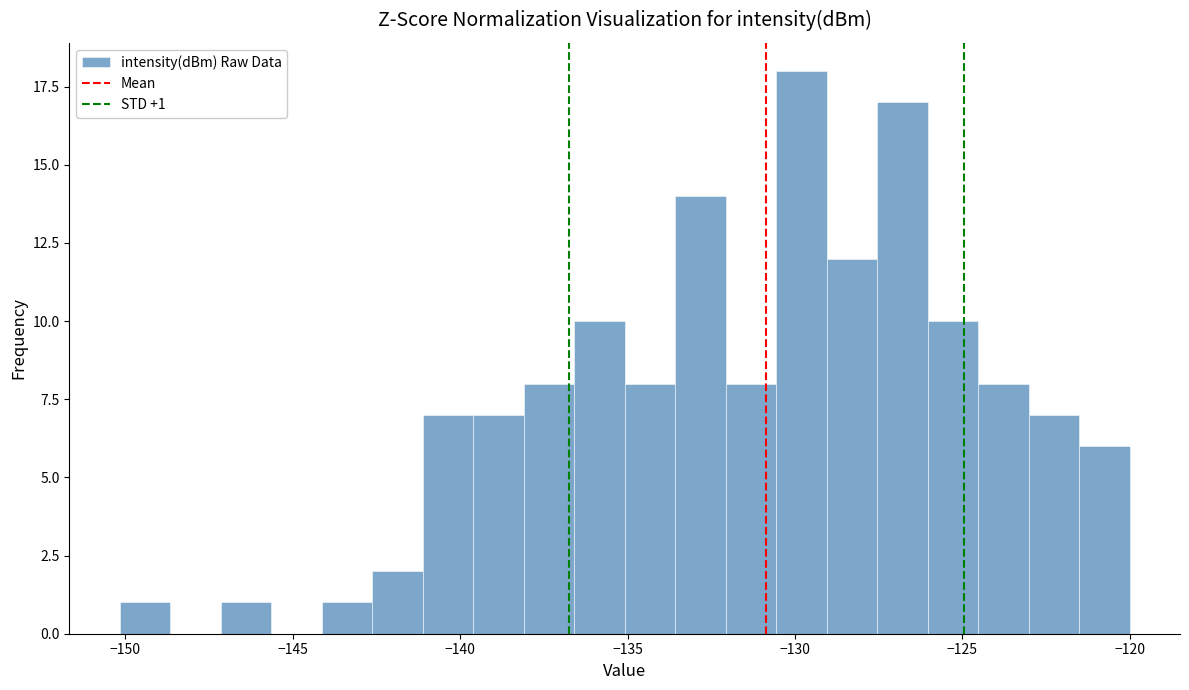

Around what value on the x-axis is the tallest bar? Give the approximate position of its centre, as read against the axis.

-130.0